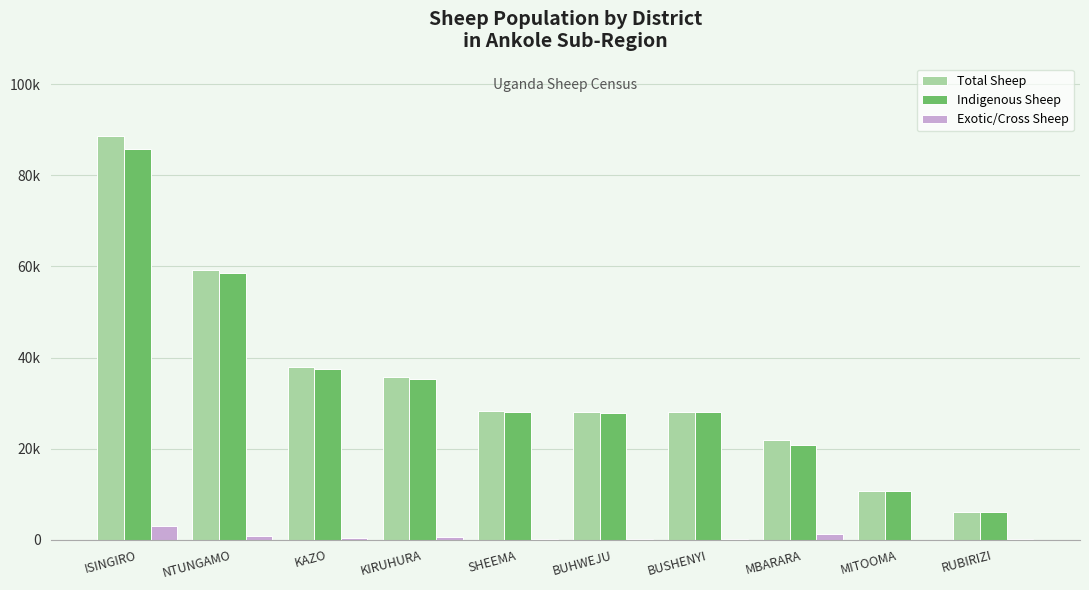

Which category has the highest value across all series?

ISINGIRO